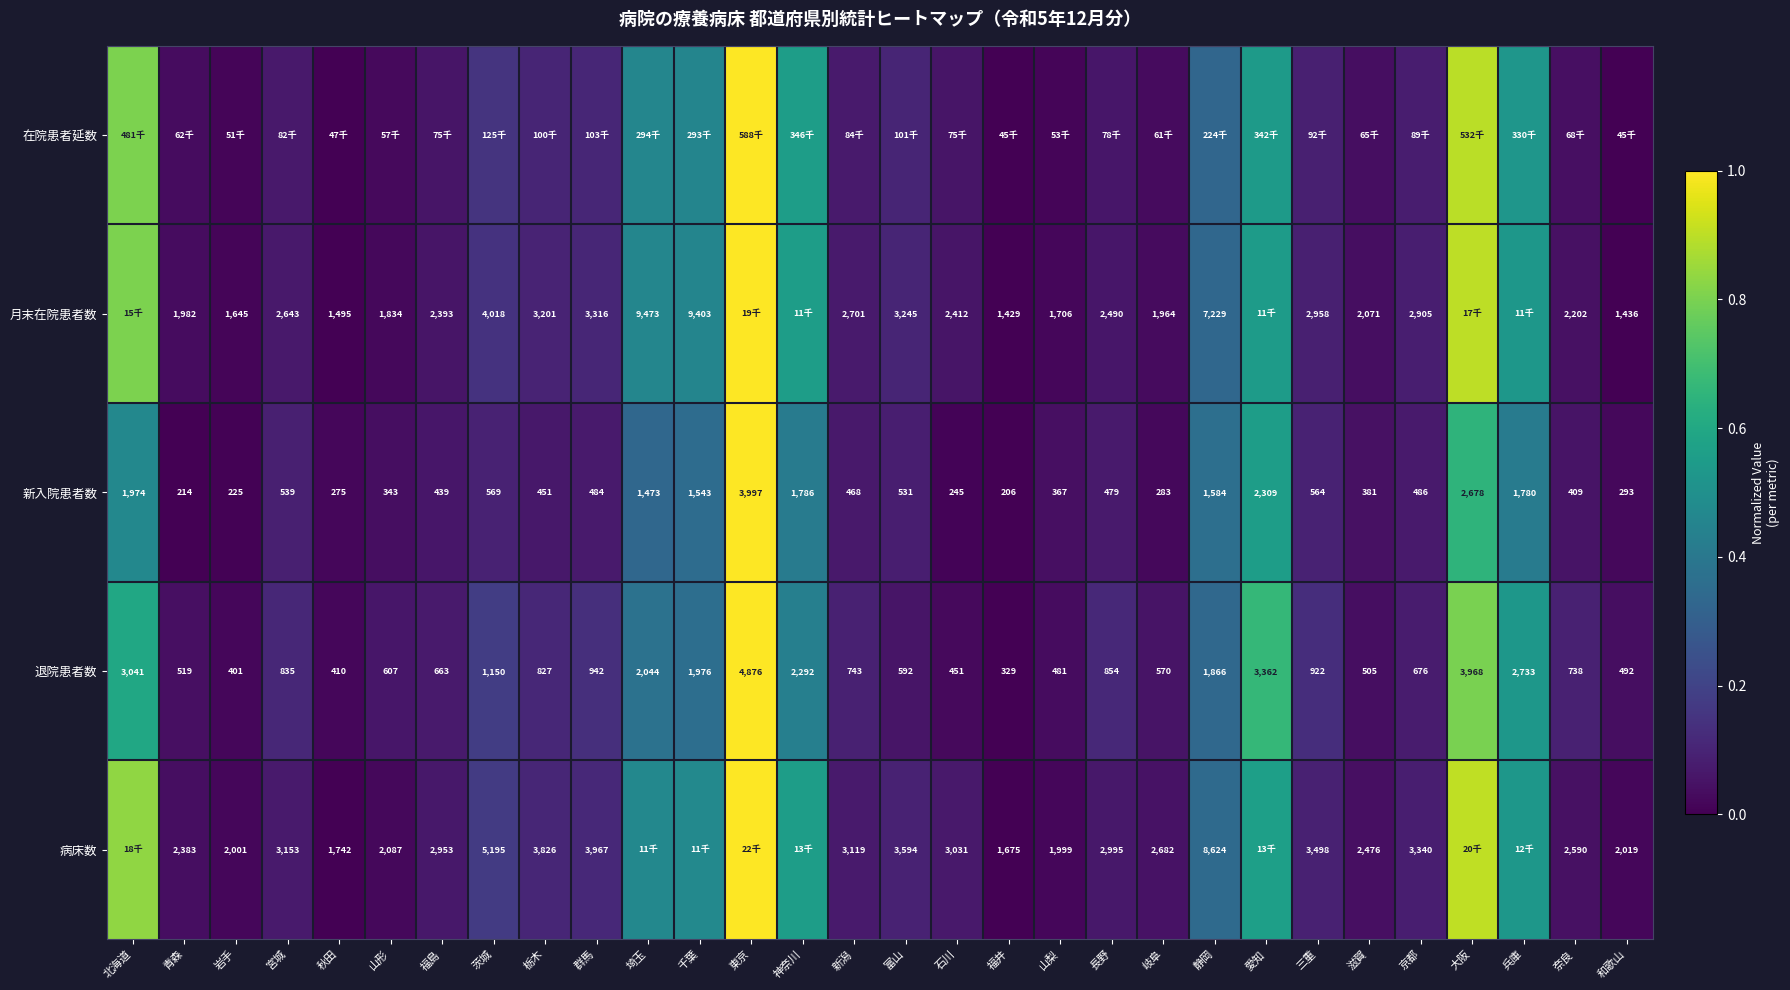

Is the value of 病床数 at 石川 greater than the value of 退院患者数 at 長野?

Yes